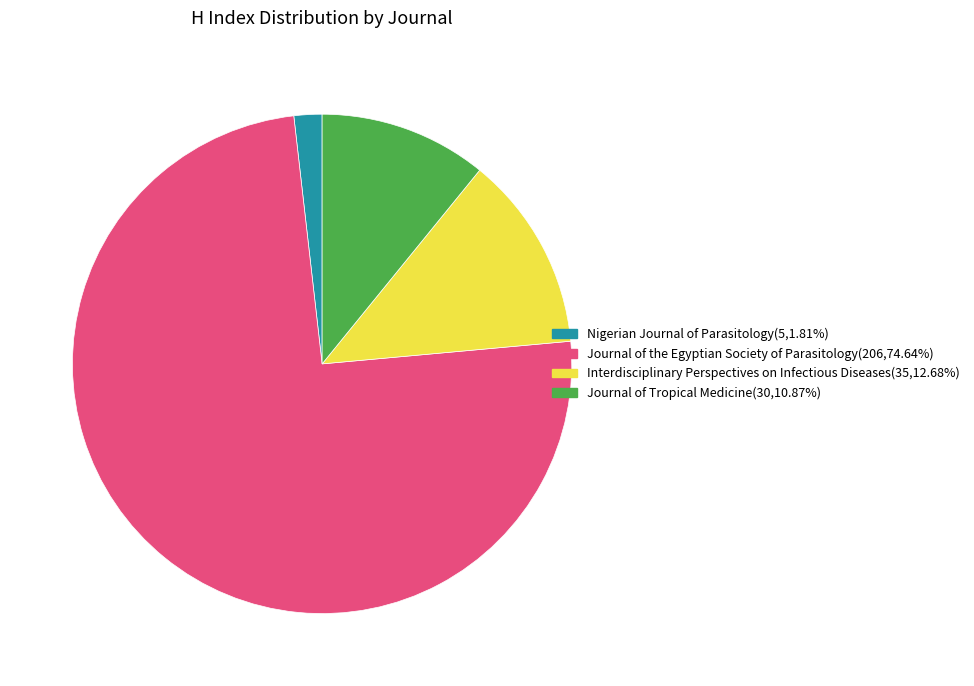

Combined, do Interdisciplinary Perspectives on Infectious Diseases and Nigerian Journal of Parasitology account for over 50%?

No